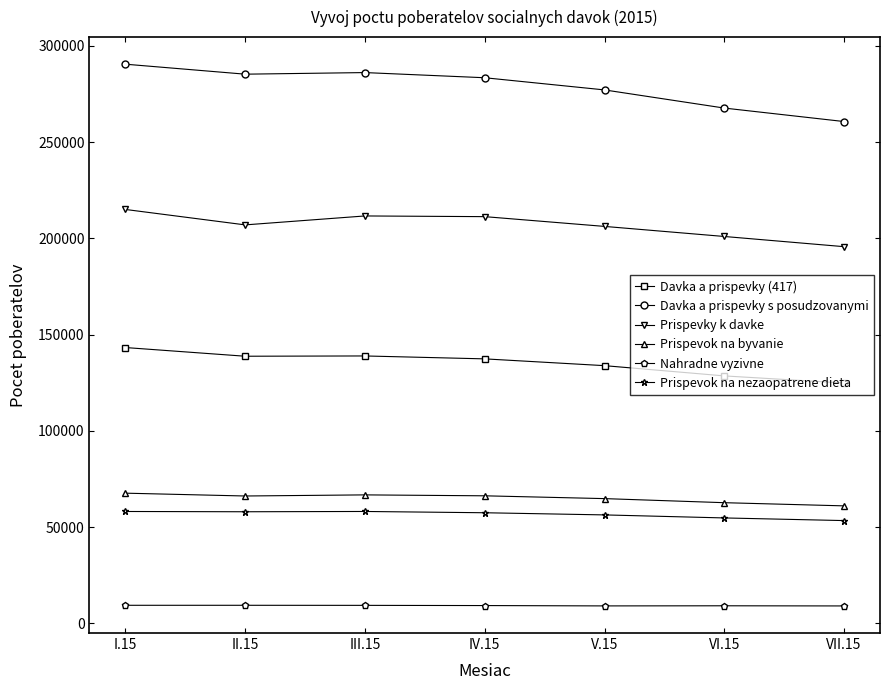

What is the smallest value displayed?

9011